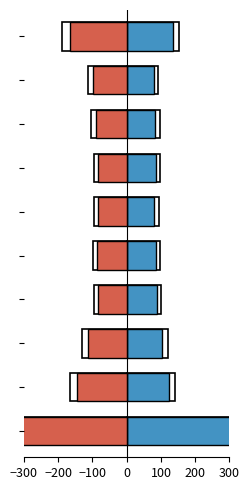

Rank the series by their maximum value, from lowest to highest.

Negative, Positive